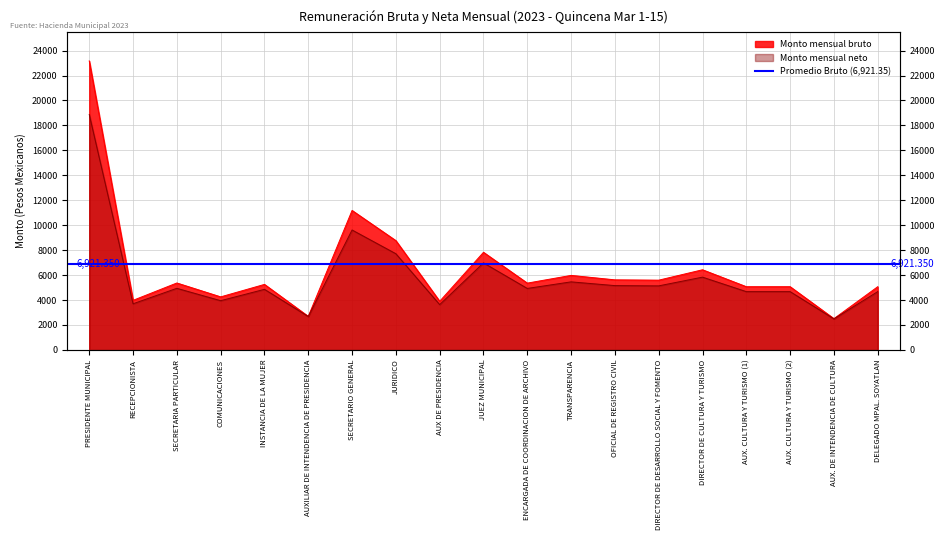

Where is Monto mensual neto nearest to the value 10682?

SECRETARIO GENERAL